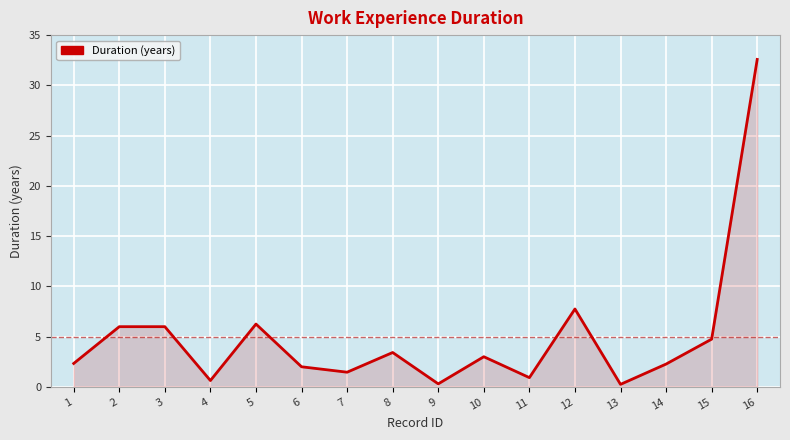

How many interior local valleys (lower than both neighbors) does the data have?

5